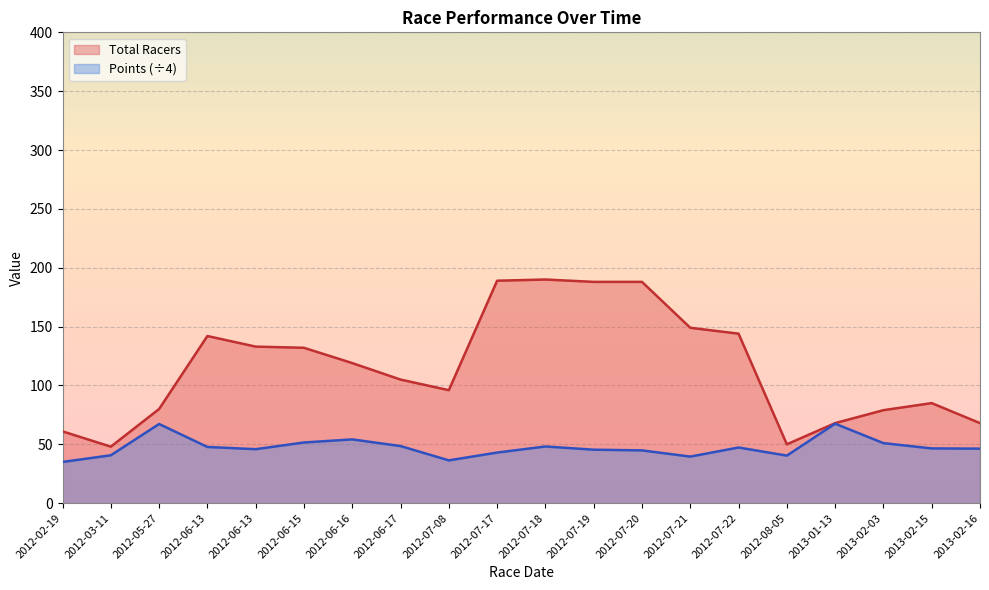

True or false: Total Racers and Points cross at least once.

False